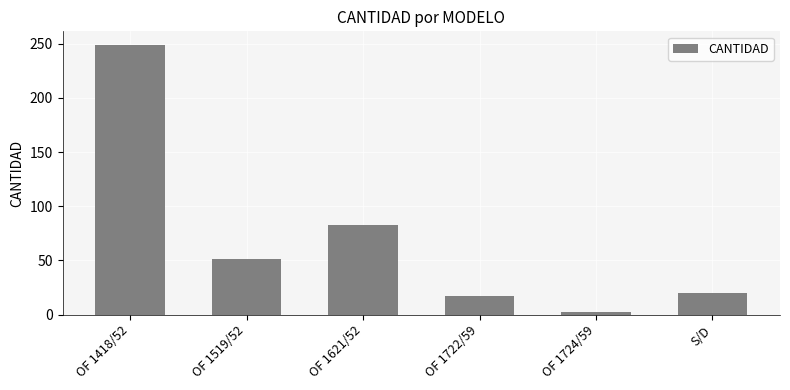

Is it true that the value at S/D is 20?

True